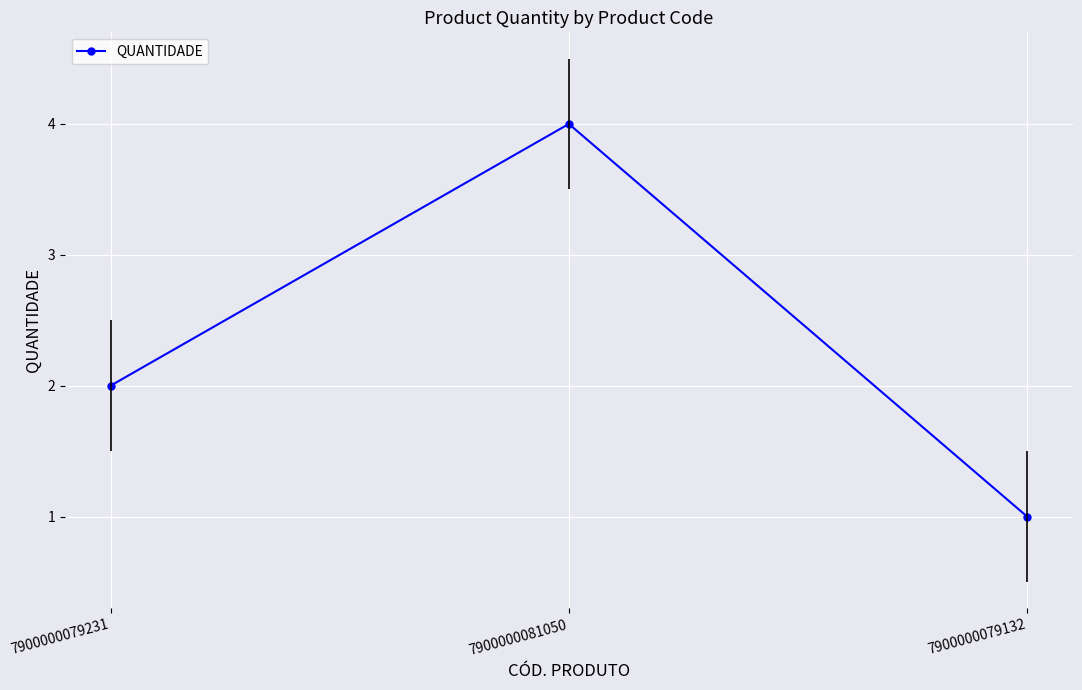

At which label is the value closest to 2?

7900000079231